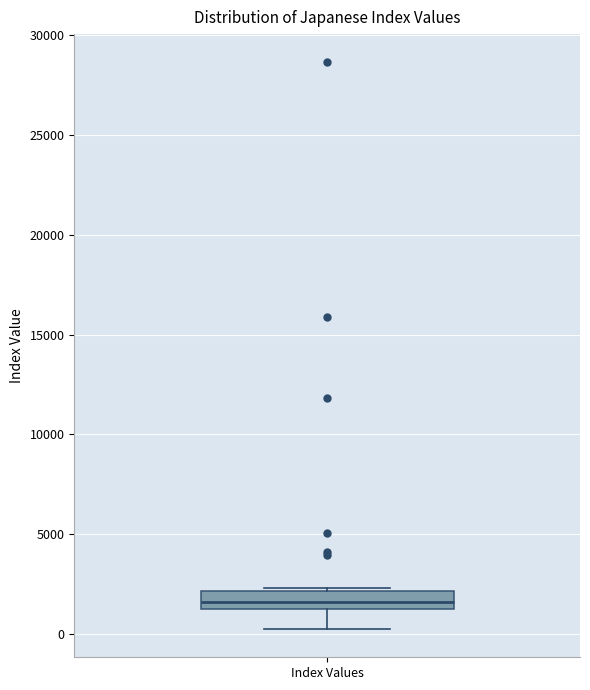

Where does the lower whisker of the box for Index Values end on the y-axis? The values are not printed on the chart, so give them approximately, as read against the axis.

500